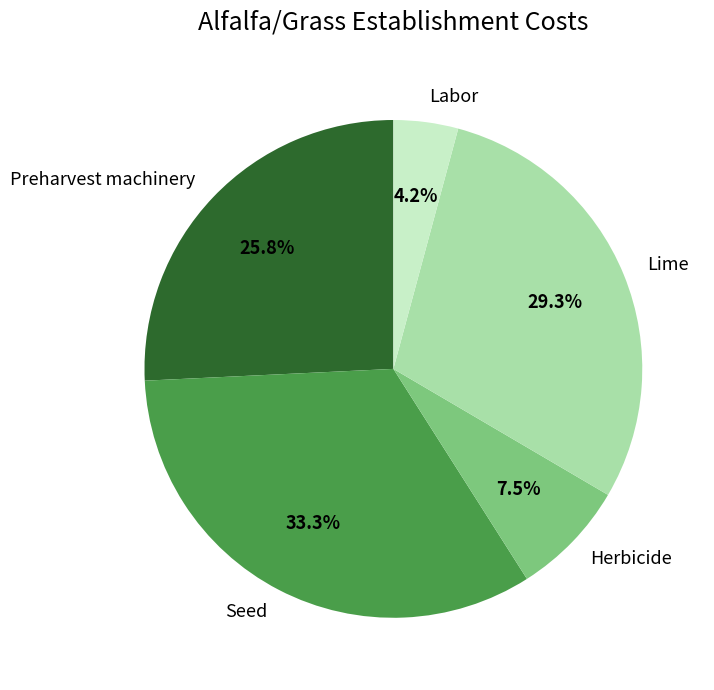

Do Seed and Lime together represent more than half of the pie?

Yes